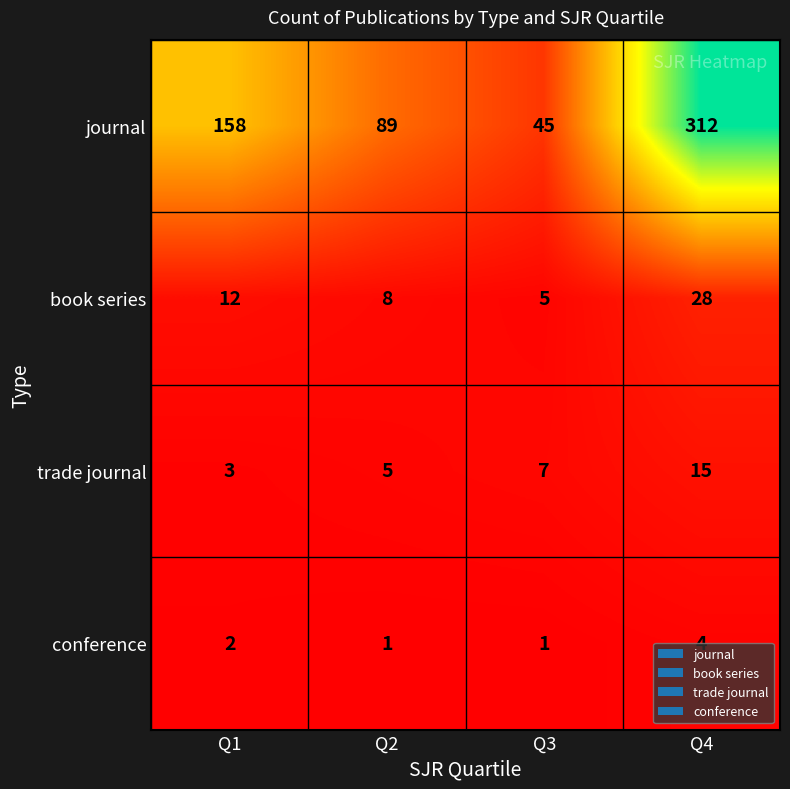

At how many categories does at least one series exceed 32?

4